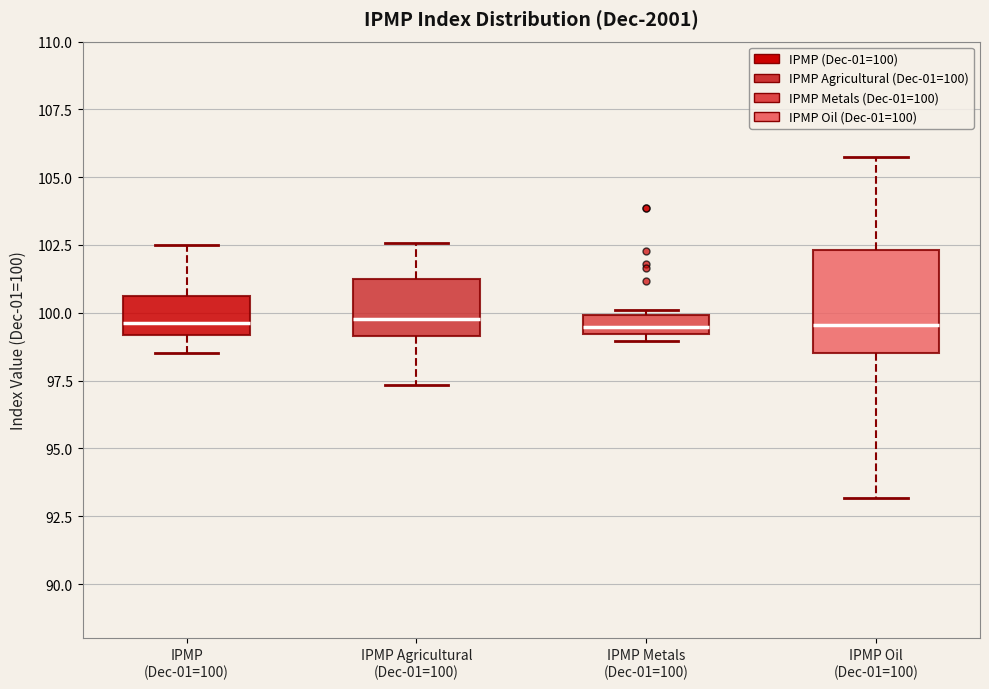

Where does the lower whisker of the box for IPMP (Dec-01=100) end on the y-axis? The values are not printed on the chart, so give them approximately, as read against the axis.

98.5